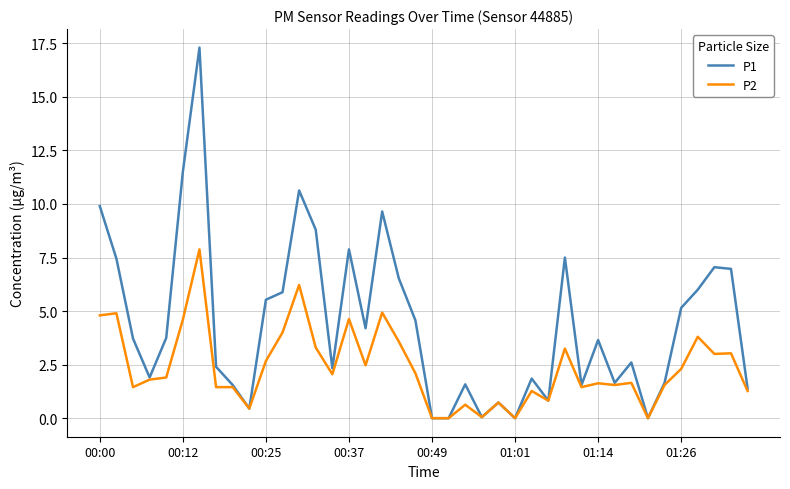

Which series has the largest total across all categories?

P1